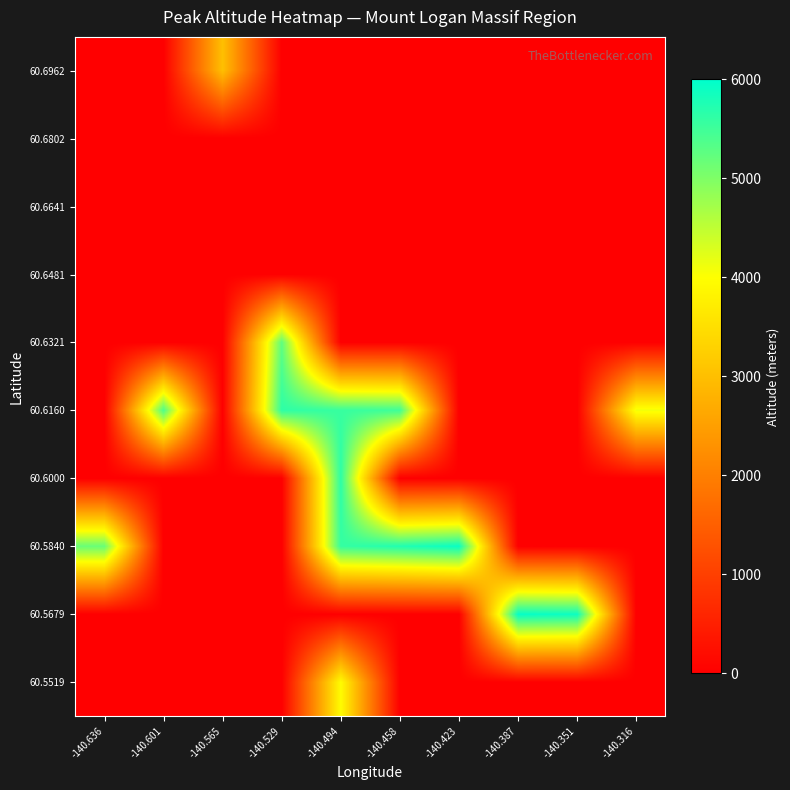

At -140.387, list the series in order from largest to smallest.

60.5679, 60.5519, 60.5840, 60.6000, 60.6160, 60.6321, 60.6481, 60.6641, 60.6802, 60.6962